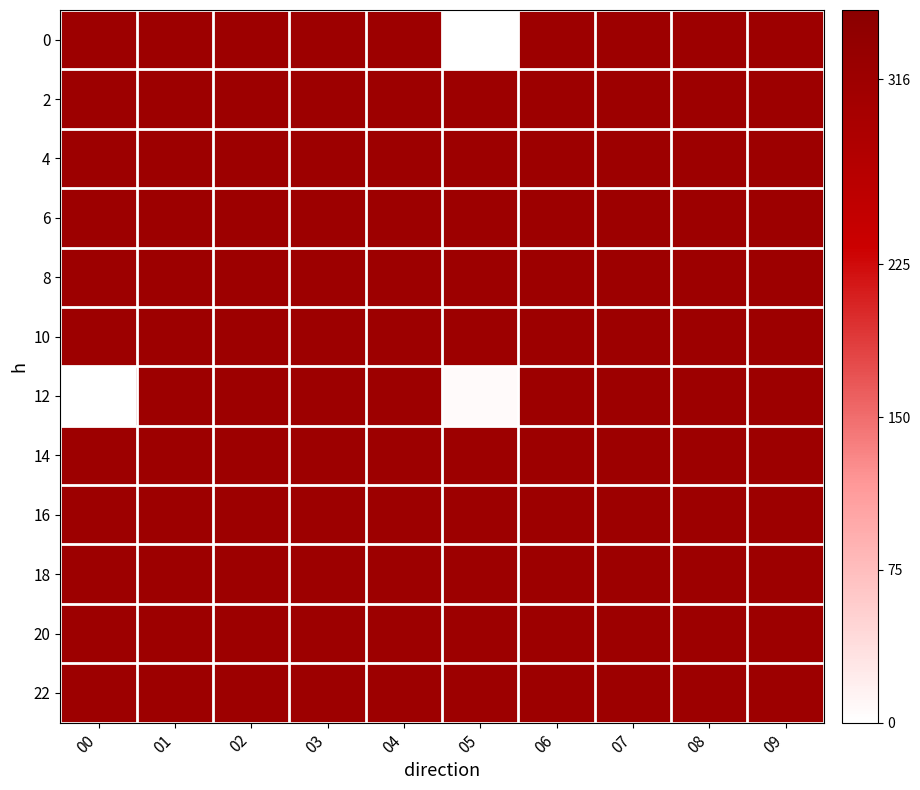

At 09, list the series in order from smallest to largest.

0, 2, 4, 6, 8, 10, 12, 14, 16, 18, 20, 22